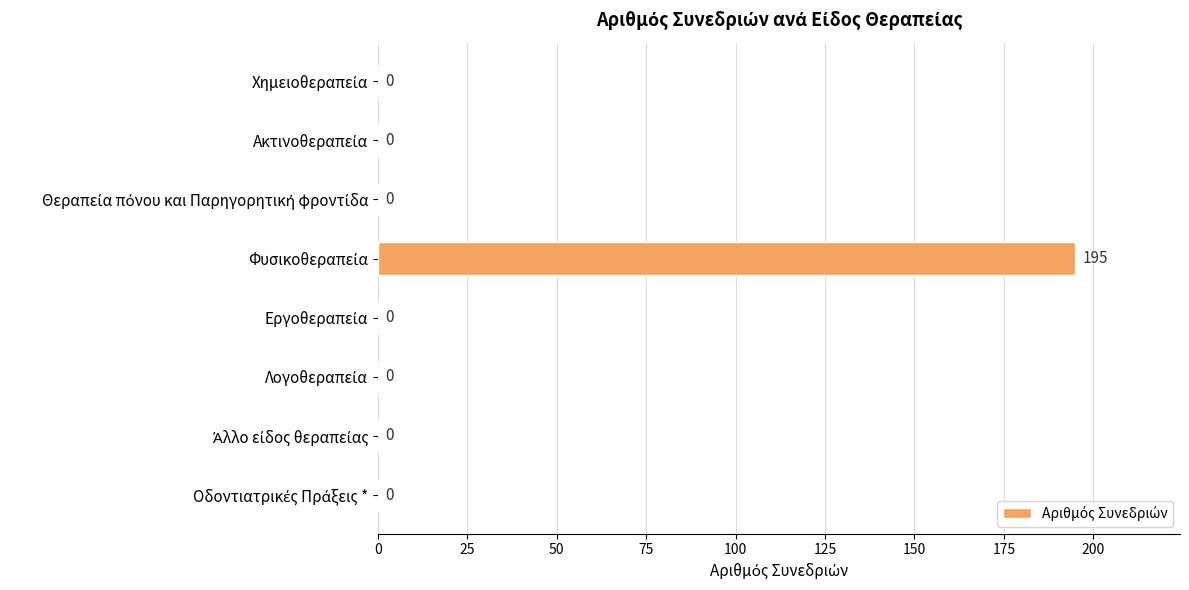

What is the maximum value shown in the chart?

195